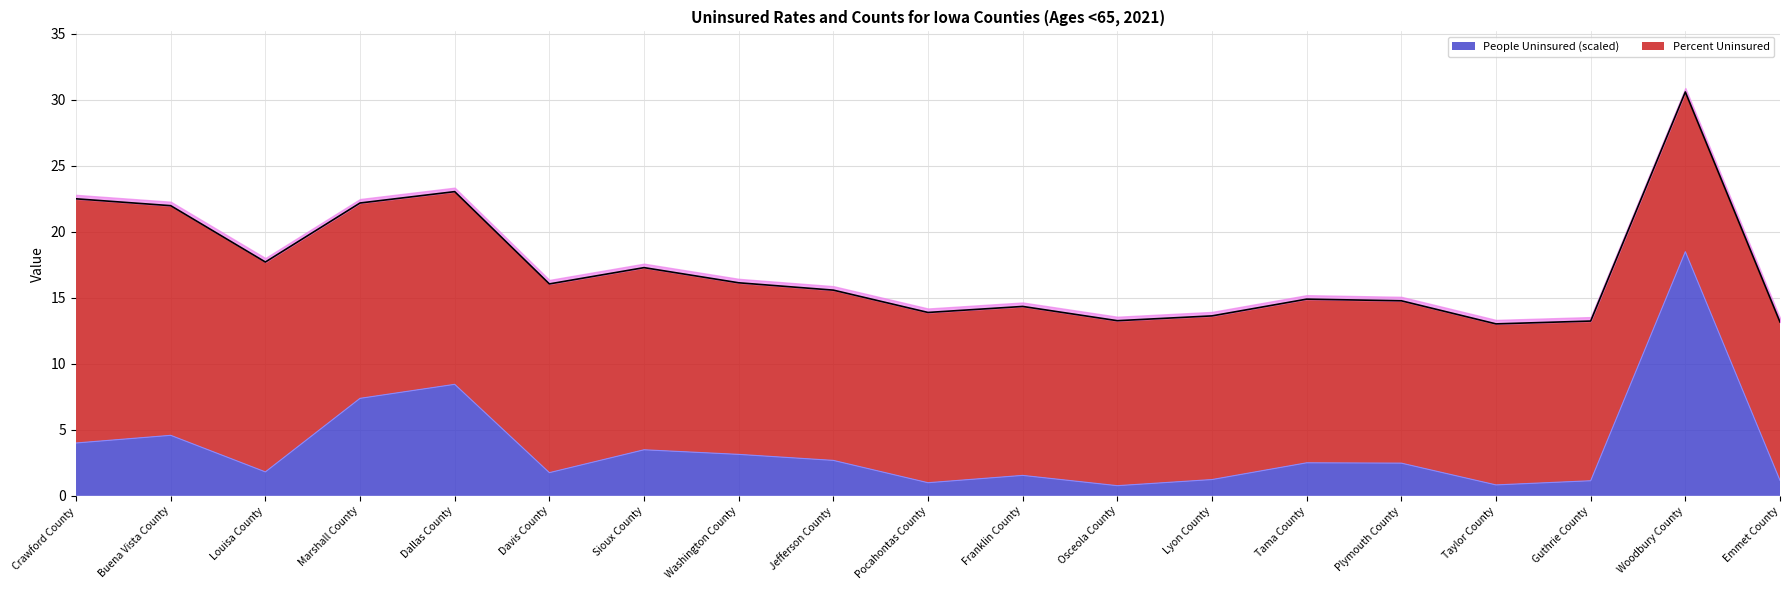

Rank the categories by value from lowest to highest.

Osceola County, Taylor County, Pocahontas County, Guthrie County, Emmet County, Lyon County, Franklin County, Davis County, Louisa County, Plymouth County, Tama County, Jefferson County, Washington County, Sioux County, Crawford County, Buena Vista County, Marshall County, Dallas County, Woodbury County